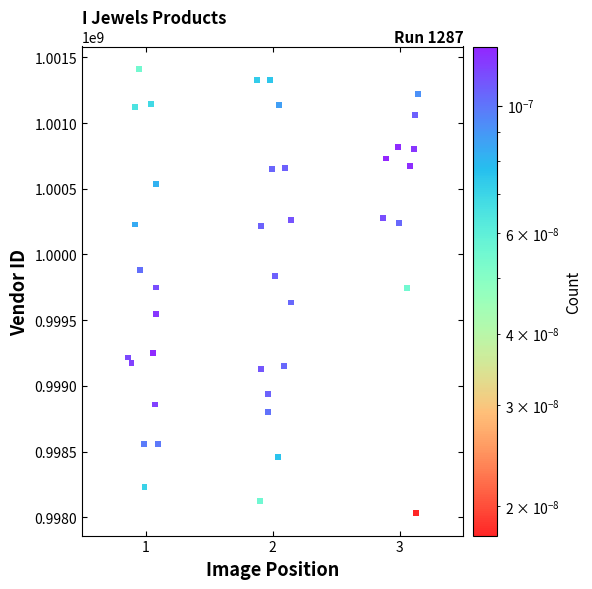

What is the range of Y values (max minus min)?

3384163.2